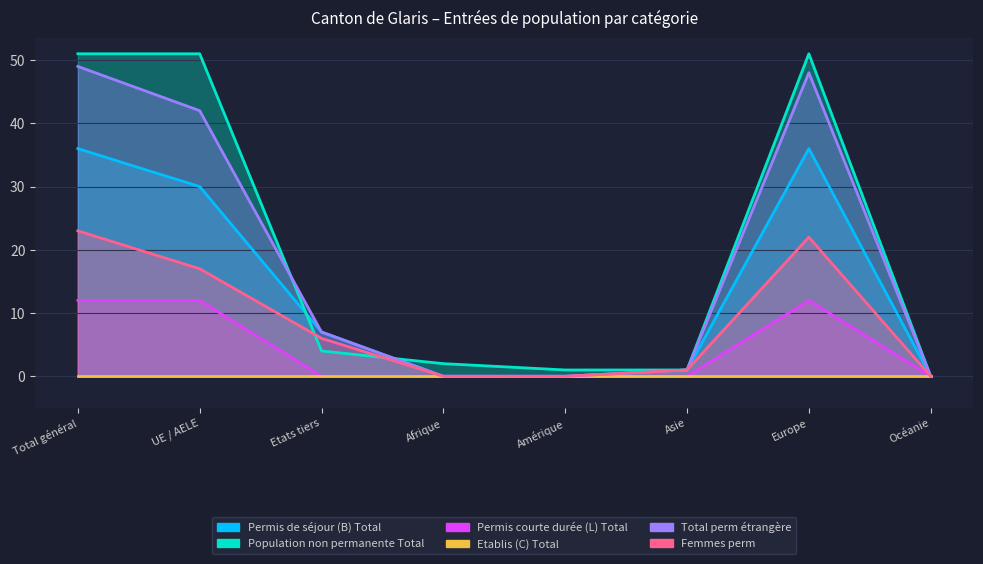

How many data points in Femmes perm are less than 6?

4